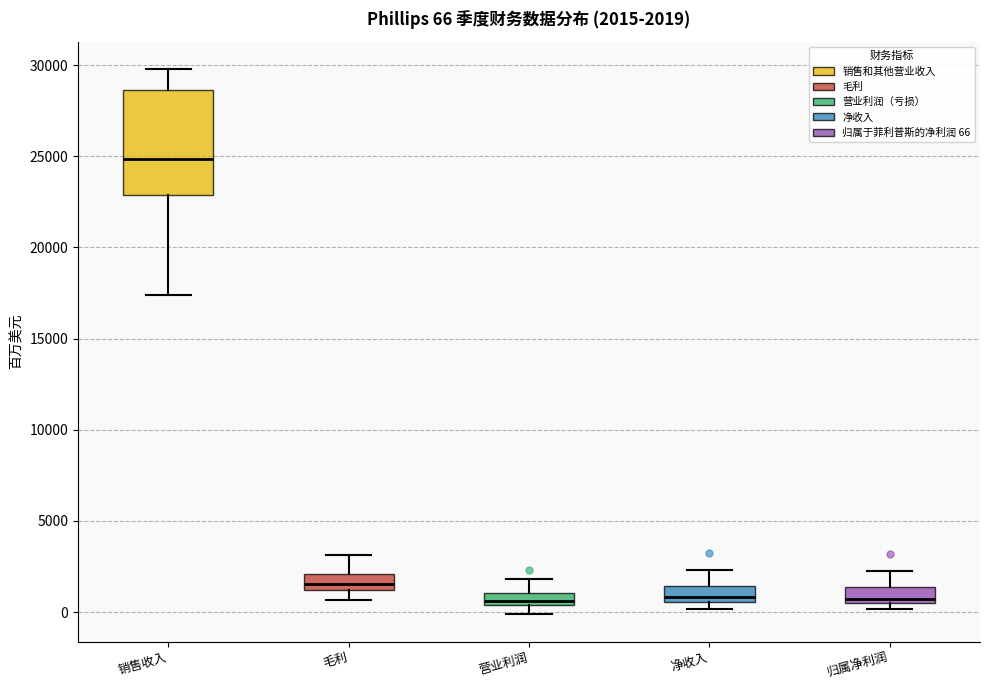

Which box is the tallest, from its lower edge to its upper edge?

销售收入